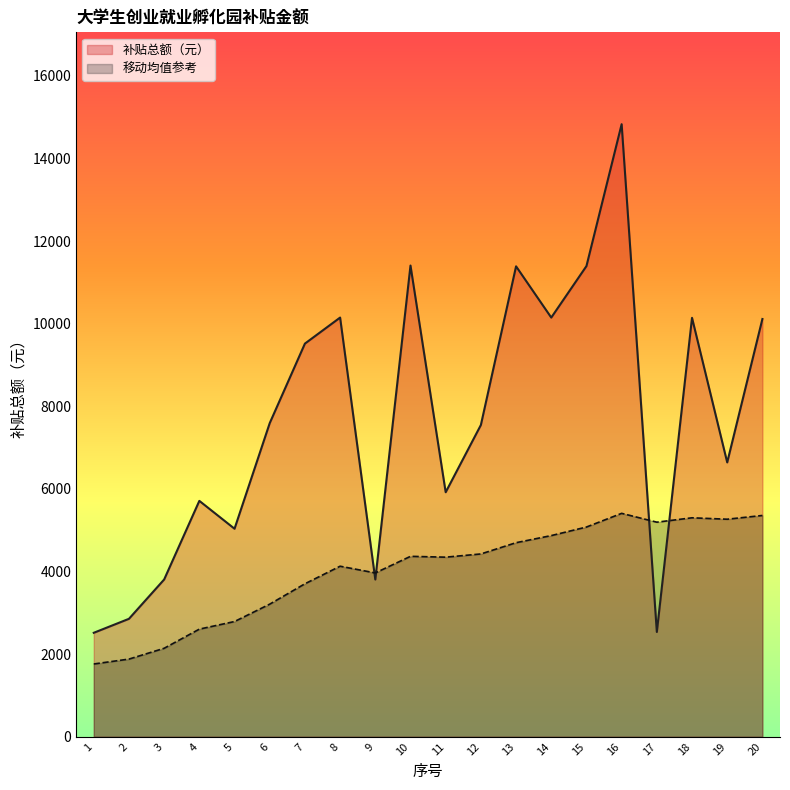

Approximately how many times larger is the value at 10 compared to 19?

1.7